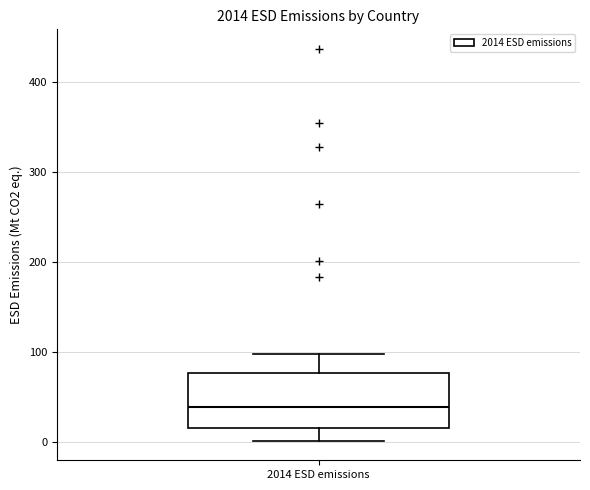

Where does the upper whisker of the box for 2014 ESD emissions end on the y-axis? The values are not printed on the chart, so give them approximately, as read against the axis.

100